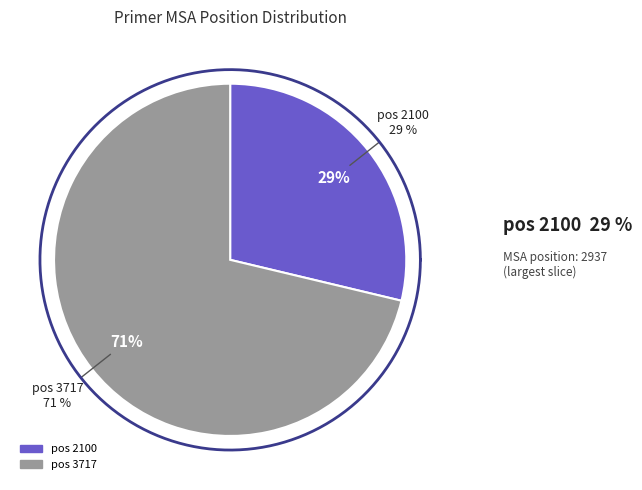

True or false: 3717 accounts for 62% of the total.

False